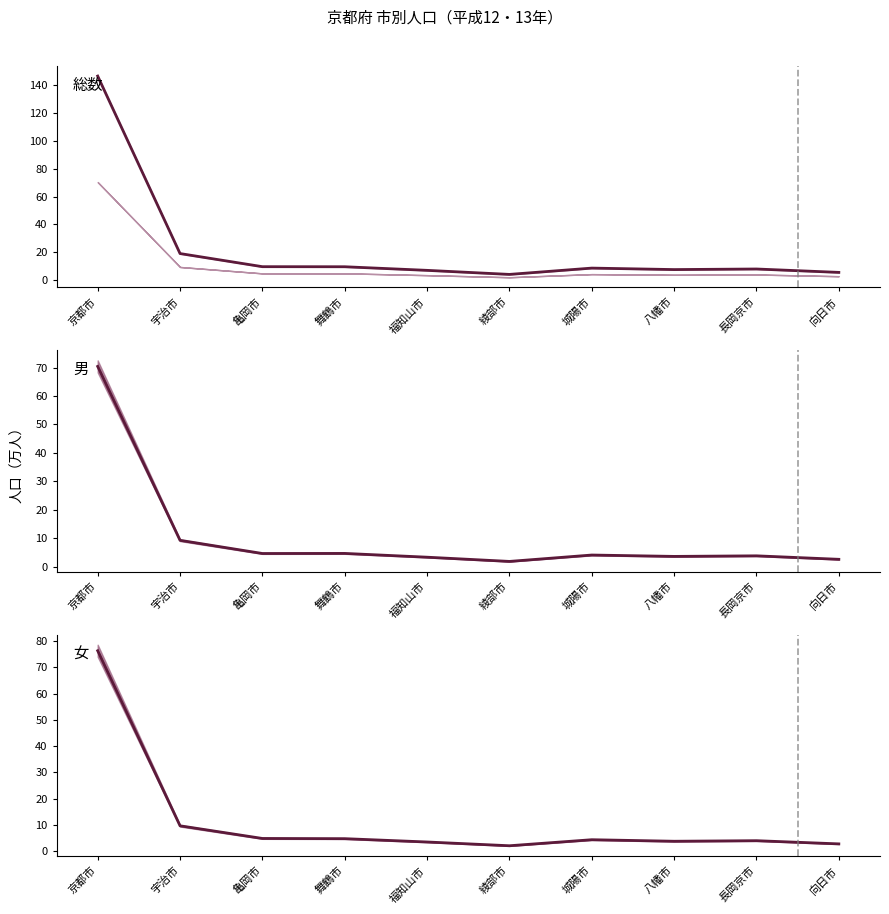

Which series changed the most between 舞鶴市 and 福知山市?

総数